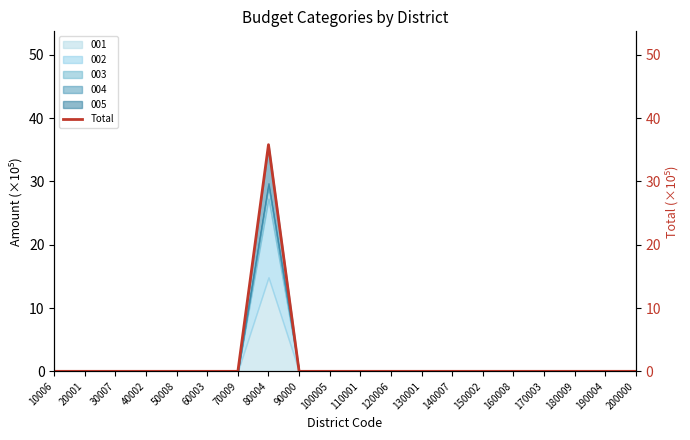

Which has a higher value, 100005 or 160008?

100005